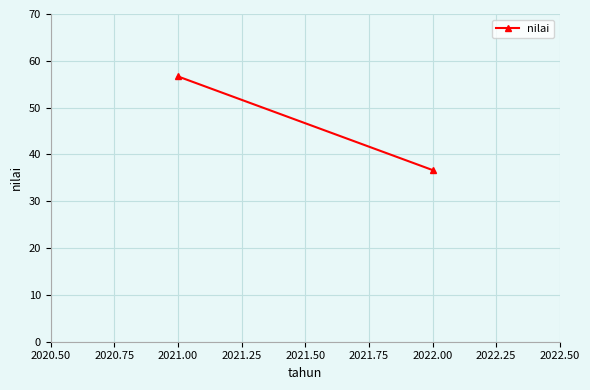

Which has a higher value, 2022.00 or 2021.00?

2021.00